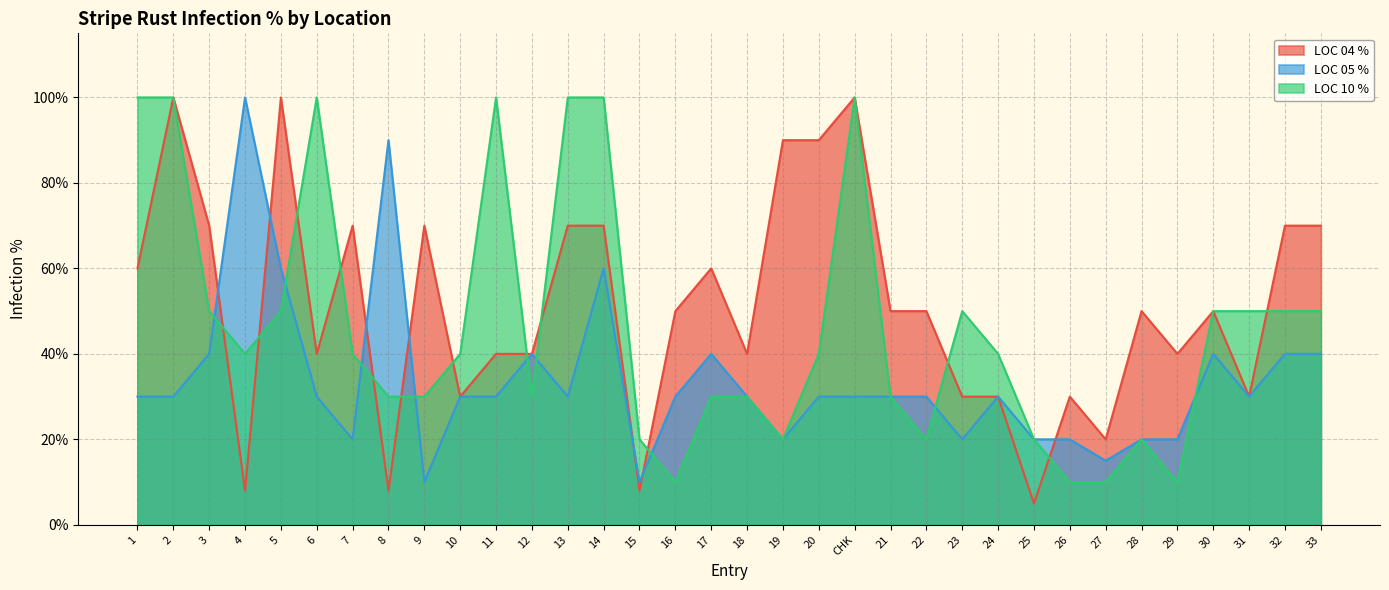

After their last crossing, which series has the higher values: LOC 10 % or LOC 05 %?

LOC 10 %